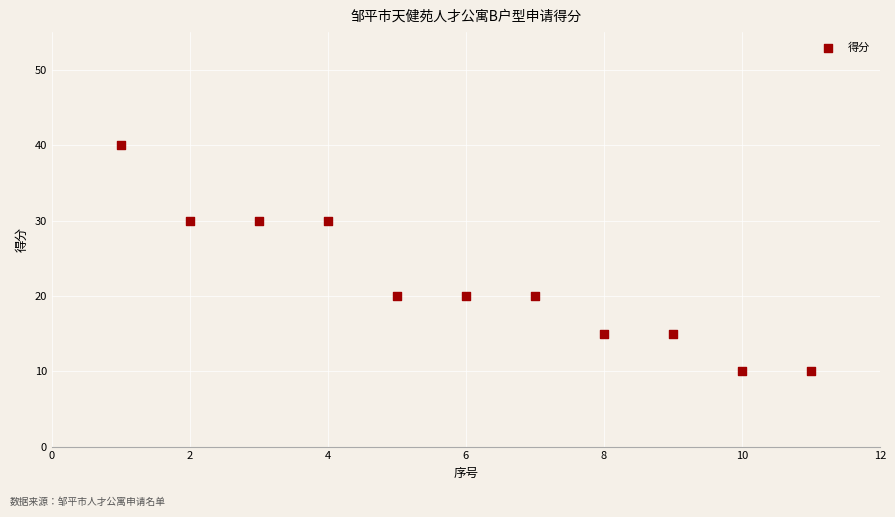

What is the range of Y values (max minus min)?

30